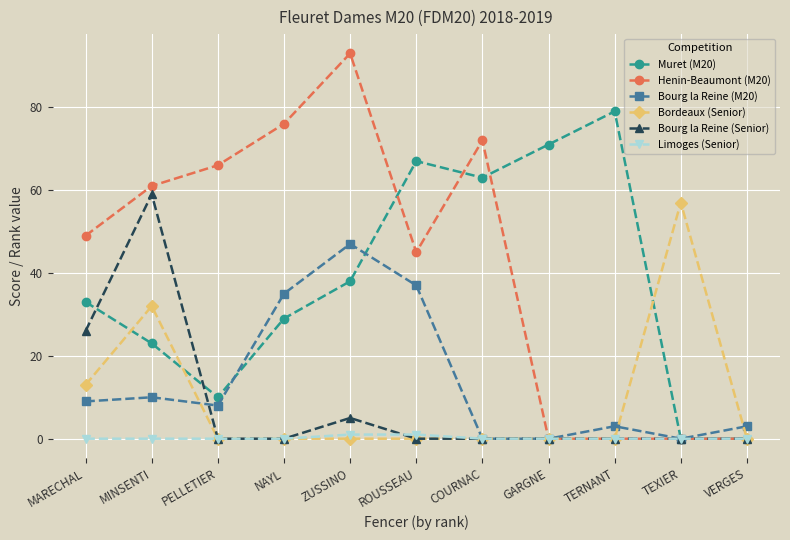

What value does the Bordeaux (Senior) series have at MARECHAL?

13